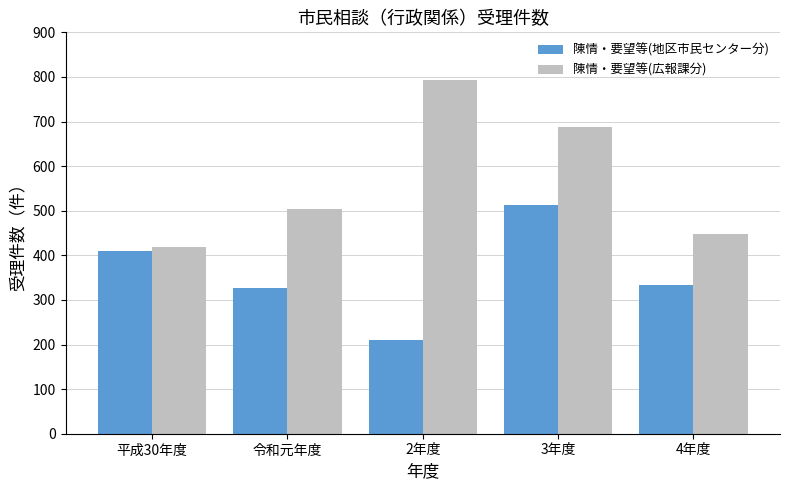

Reading right to left, list all the values displayed in this chart.

陳情・要望等(地区市民センター分): 334	512	210	327	409
陳情・要望等(広報課分): 448	687	793	504	418